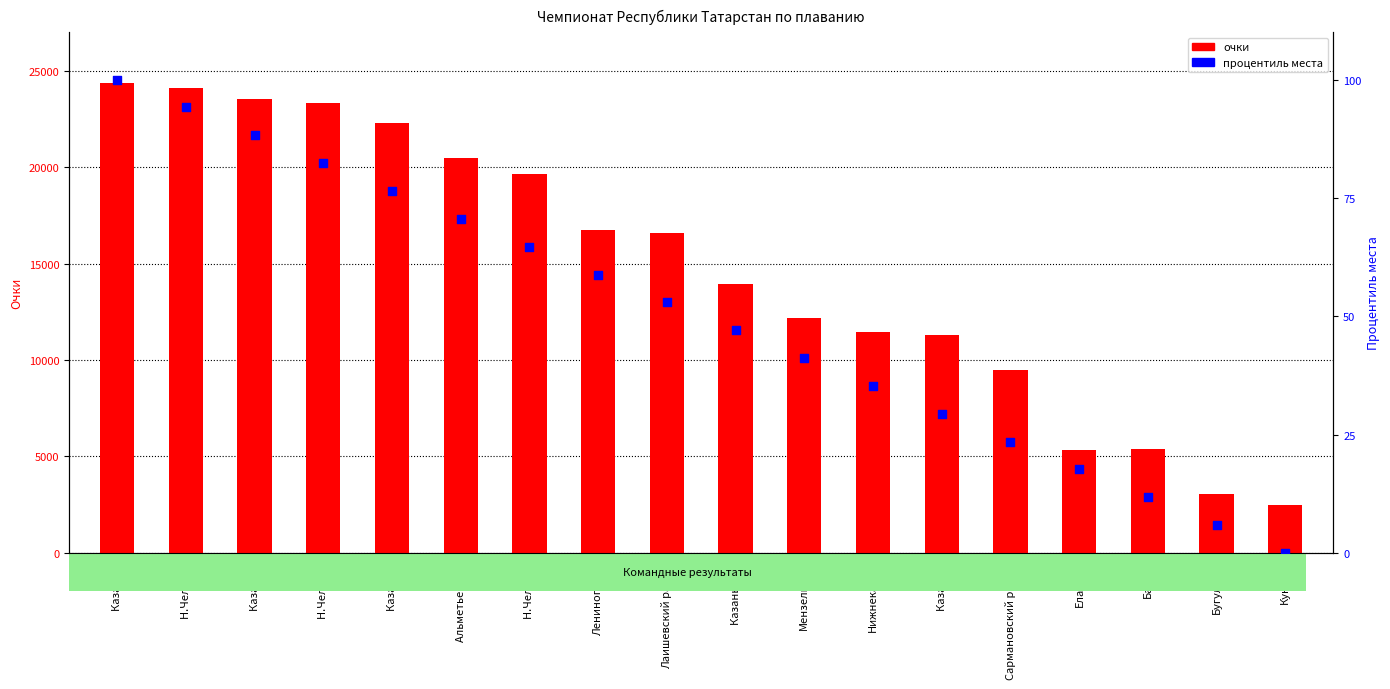

Which series has the largest total across all categories?

очки